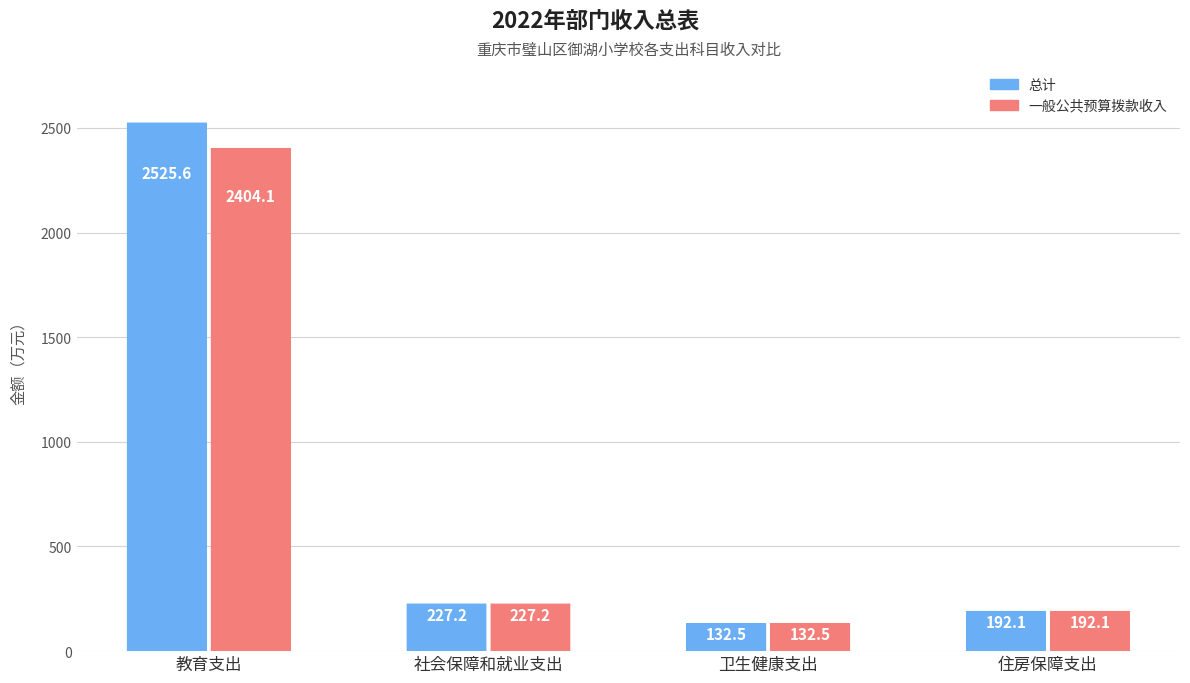

What is the difference between the maximum and minimum values in the 总计 series?

2393.1